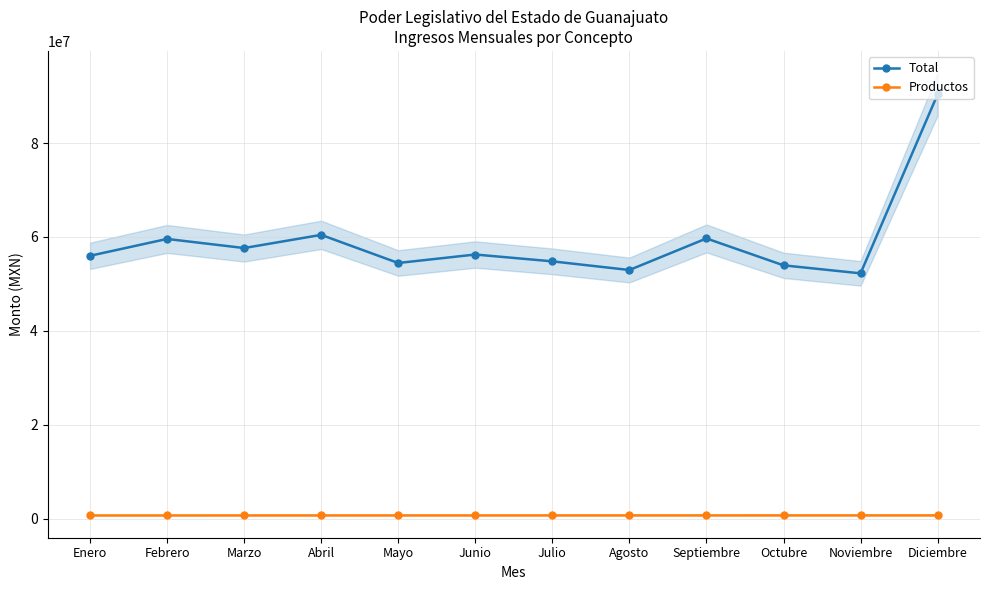

True or false: Productos has more than 2 interior local peaks.

False